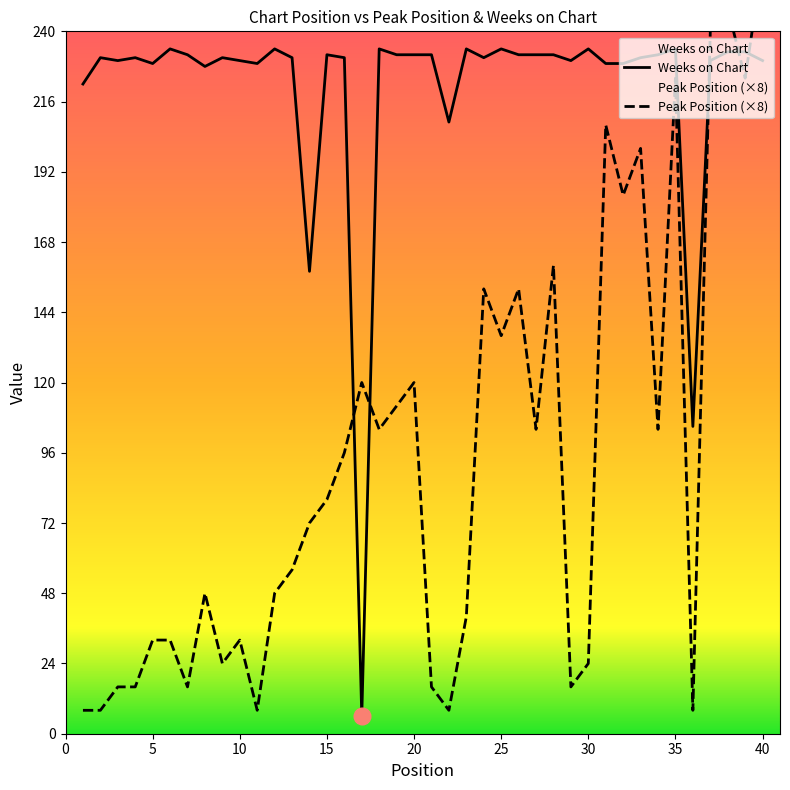

How many data points does each series have?

40